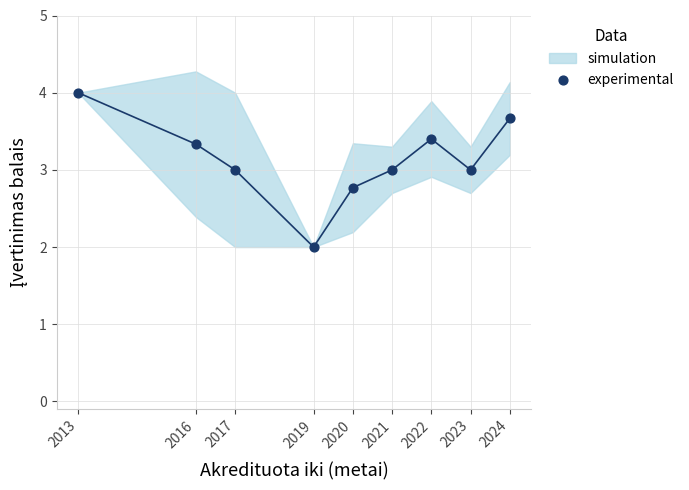

What is the range of Y values (max minus min)?

2.0